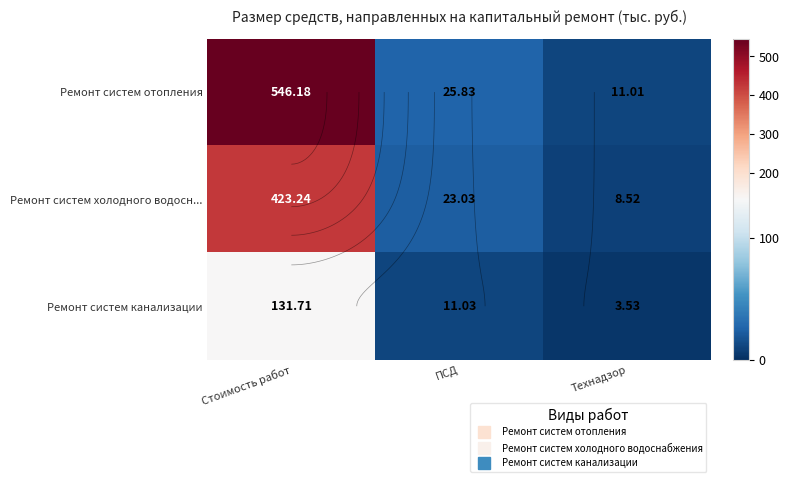

Between Стоимость работ and ПСД, which series saw the biggest shift?

Ремонт систем отопления